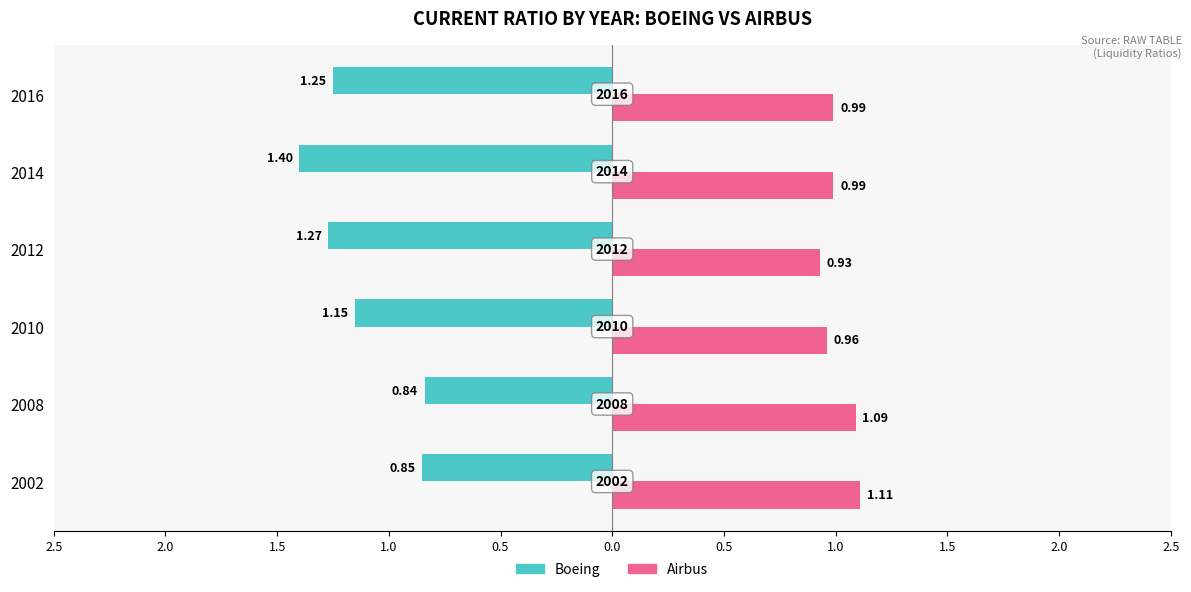

What are all the series names shown in the legend?

Boeing, Airbus